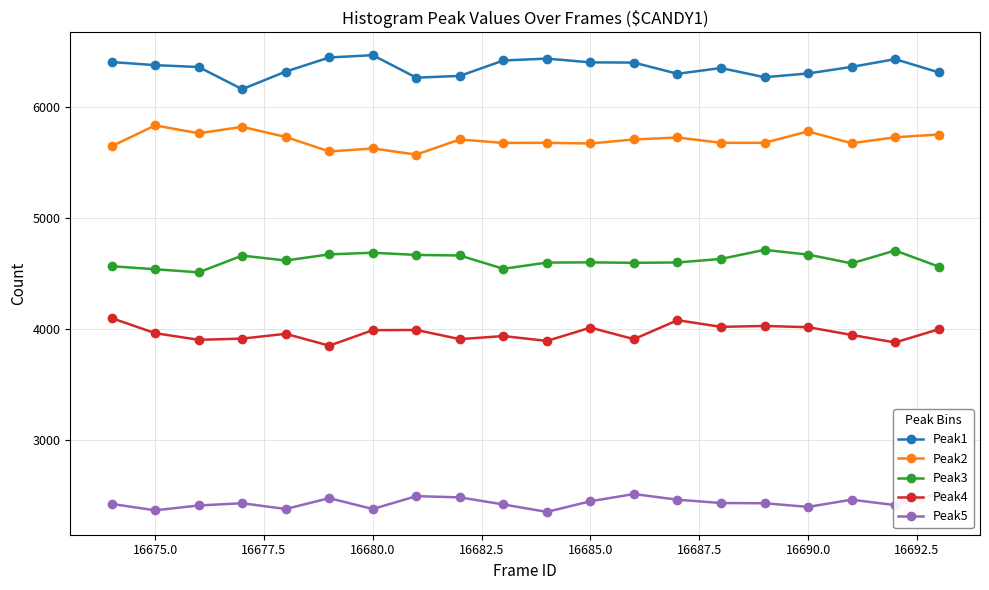

The Peak1 series shows 9154 at 16675.0. True or false?

False